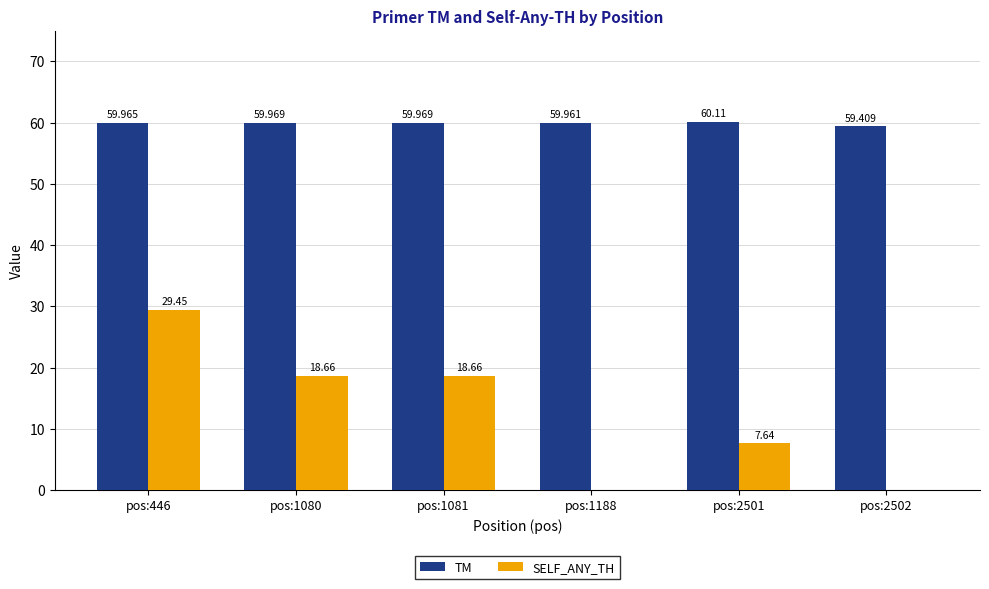

The TM series shows 89.9 at pos:1081. True or false?

False